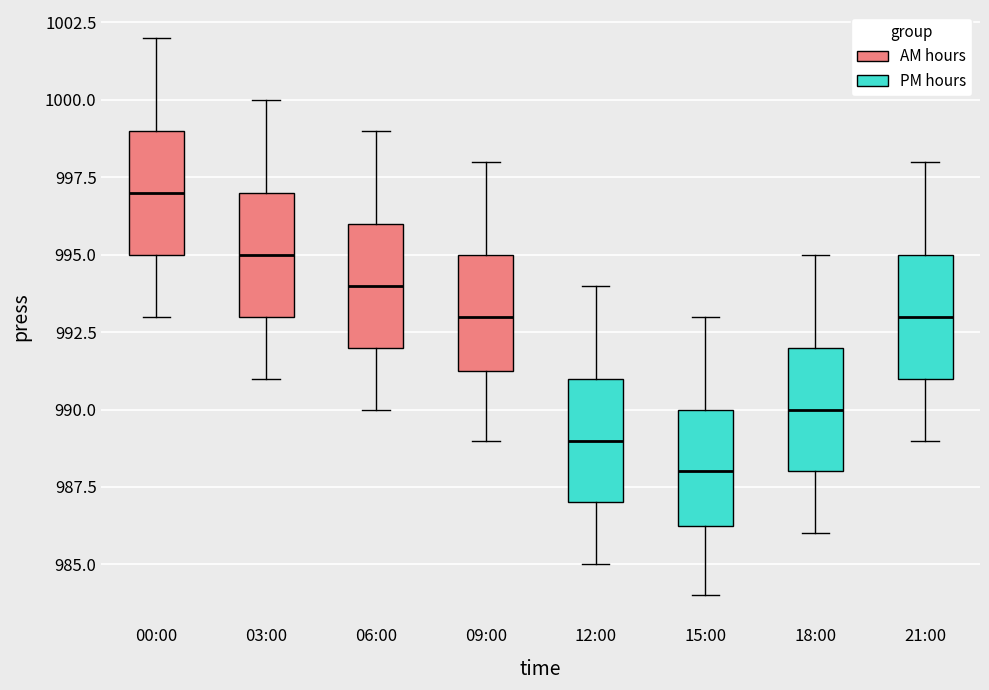

Reading left to right, read every box against the y-axis: the position of its median line, the range the box covers, and the ends of its whiskers. The values are not printed on the chart, so give them approximately, as read against the axis.

00:00: median 997.0, box 995.0 to 999.0, whiskers 993.0 to 1002.0
03:00: median 995.0, box 993.0 to 997.0, whiskers 991.0 to 1000.0
06:00: median 994.0, box 992.0 to 996.0, whiskers 990.0 to 999.0
09:00: median 993.0, box 991.5 to 995.0, whiskers 989.0 to 998.0
12:00: median 989.0, box 987.0 to 991.0, whiskers 985.0 to 994.0
15:00: median 988.0, box 986.5 to 990.0, whiskers 984.0 to 993.0
18:00: median 990.0, box 988.0 to 992.0, whiskers 986.0 to 995.0
21:00: median 993.0, box 991.0 to 995.0, whiskers 989.0 to 998.0